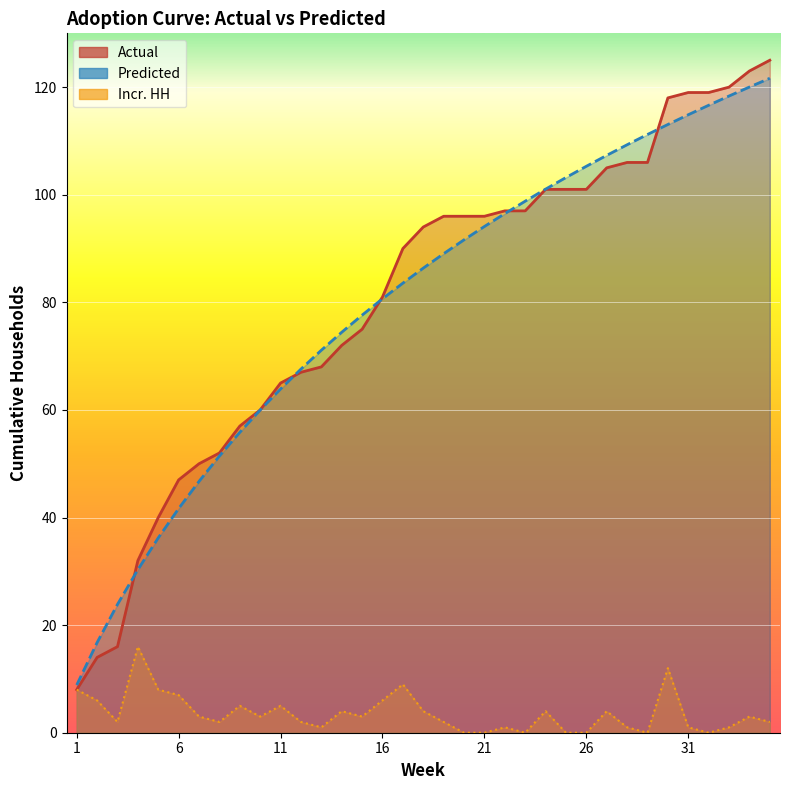

What is the sum of the Predicted values at 9 and 33?

174.2